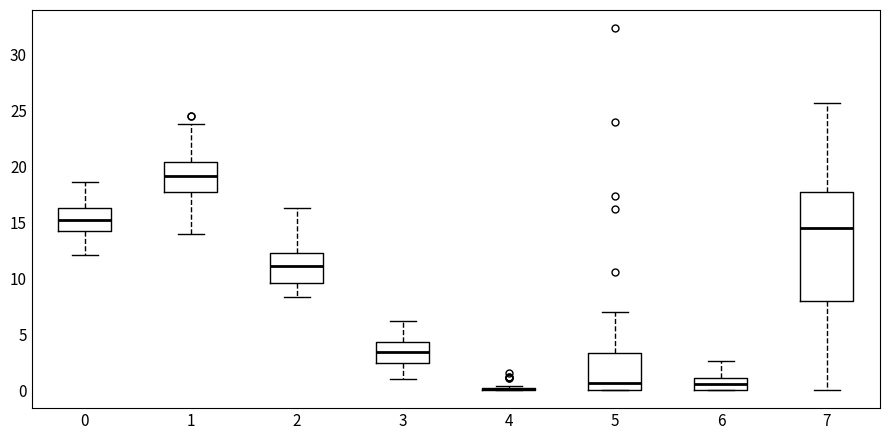

Where is the lower edge of the box at x = 5 on the y-axis? The values are not printed on the chart, so give them approximately, as read against the axis.

0.0